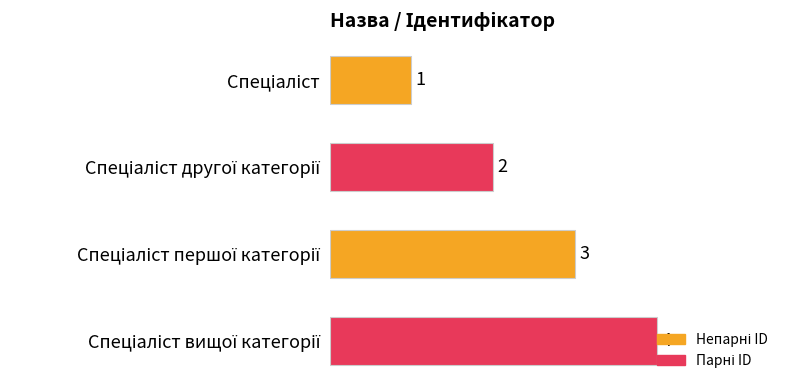

Count the number of categories in the chart.

4